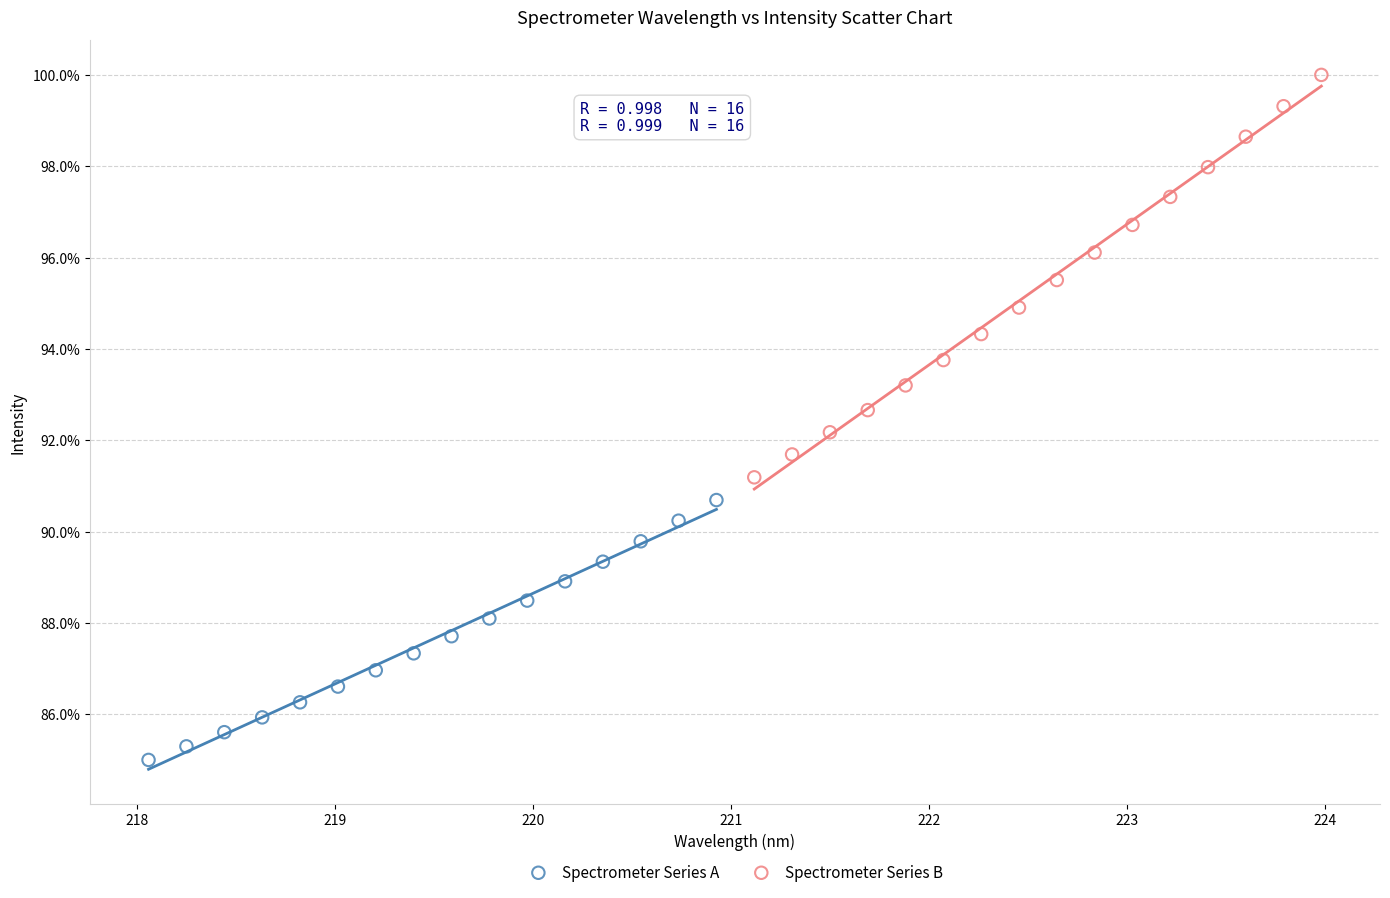

Which series has the widest spread of Y values?

Spectrometer Series B